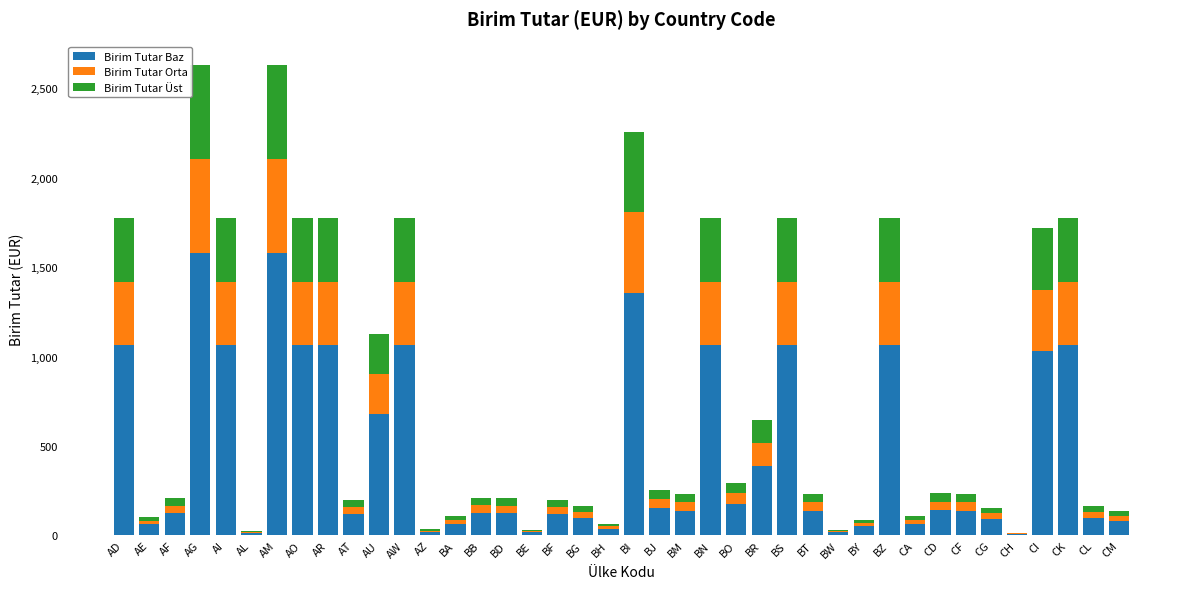

What is the total value across all series at CI?

1716.0